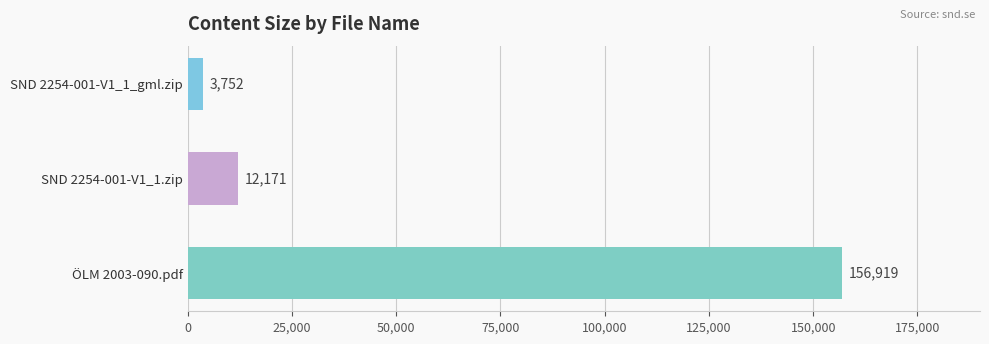

Reading top to bottom, what are all the values shown in this chart?

3752	12171	156919